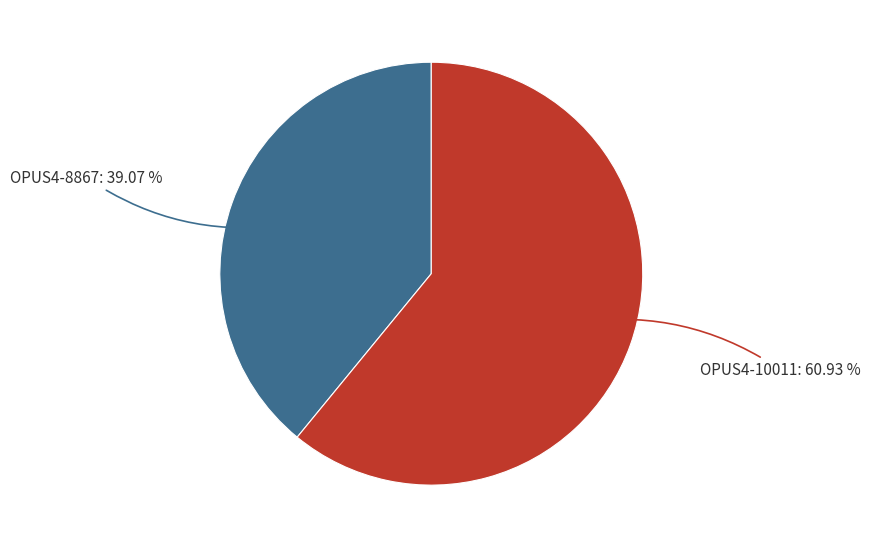

What is the ratio of the value at OPUS4-8867 to the value at OPUS4-10011?

0.6